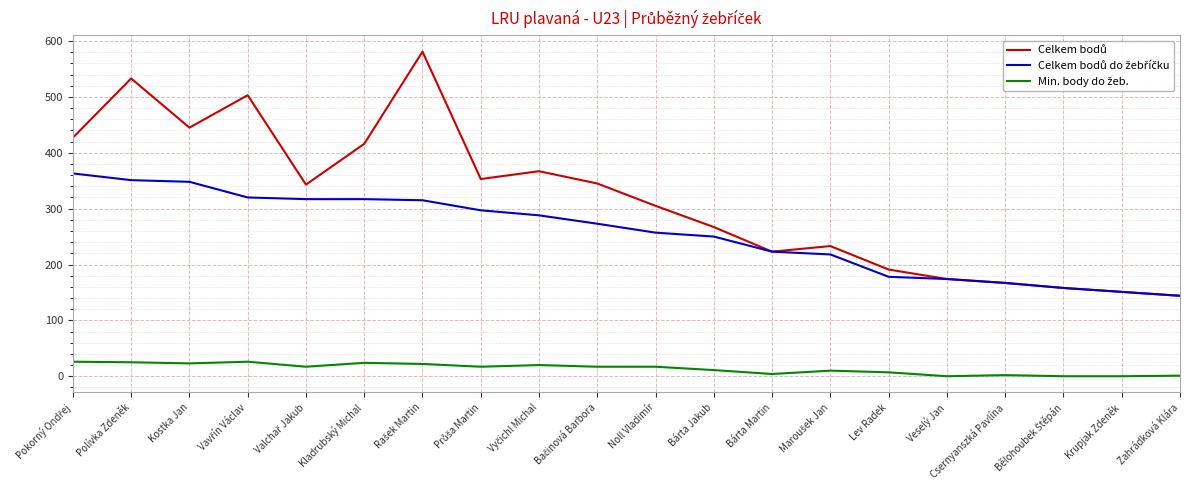

What is the maximum value shown in the chart?

581